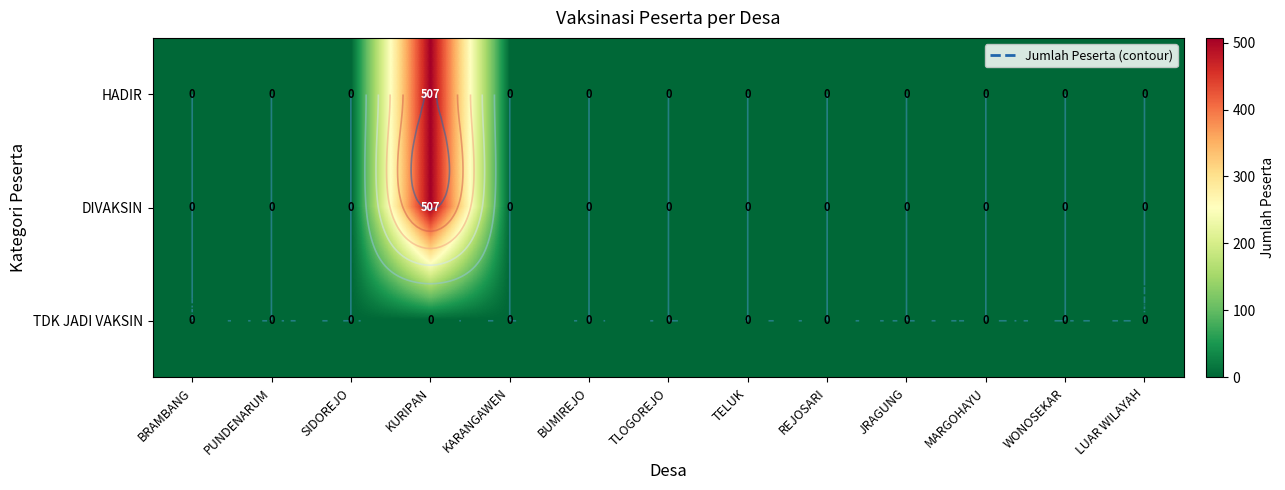

The DIVAKSIN series shows 735 at KURIPAN. True or false?

False